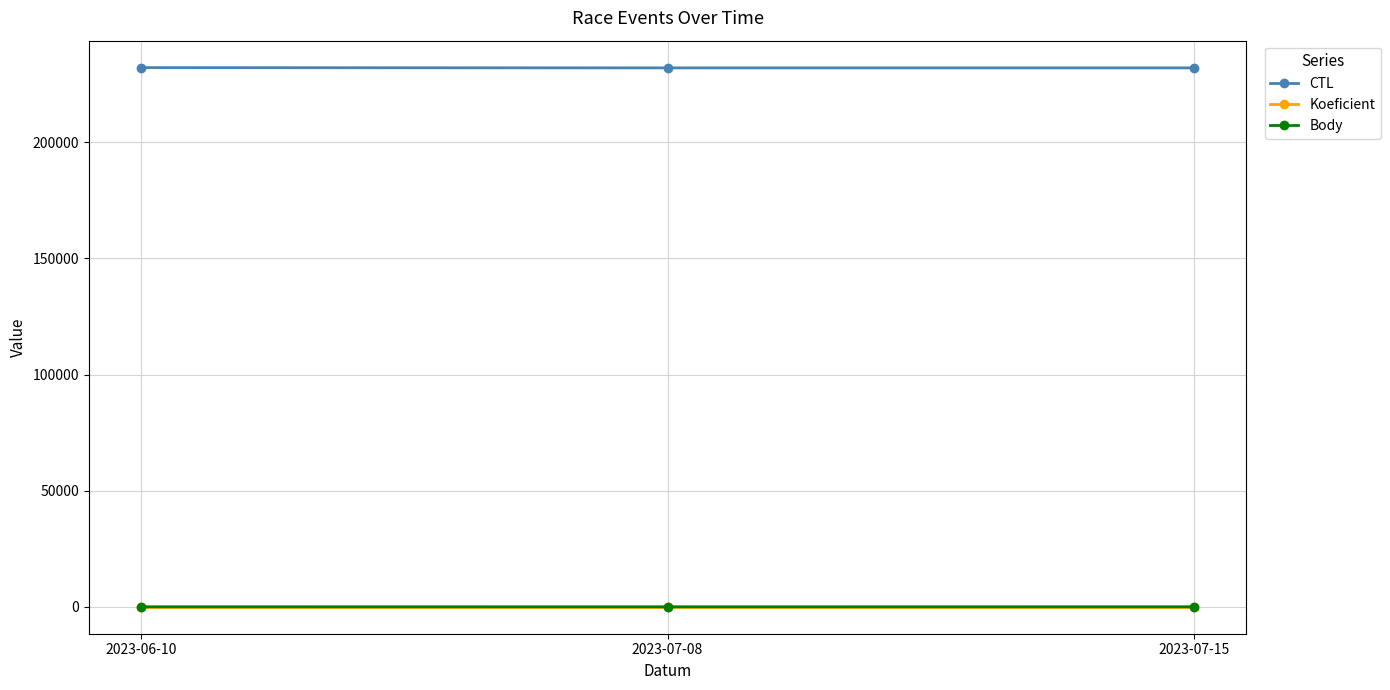

What is the spread (max minus min) of values at 2023-06-10?

232120